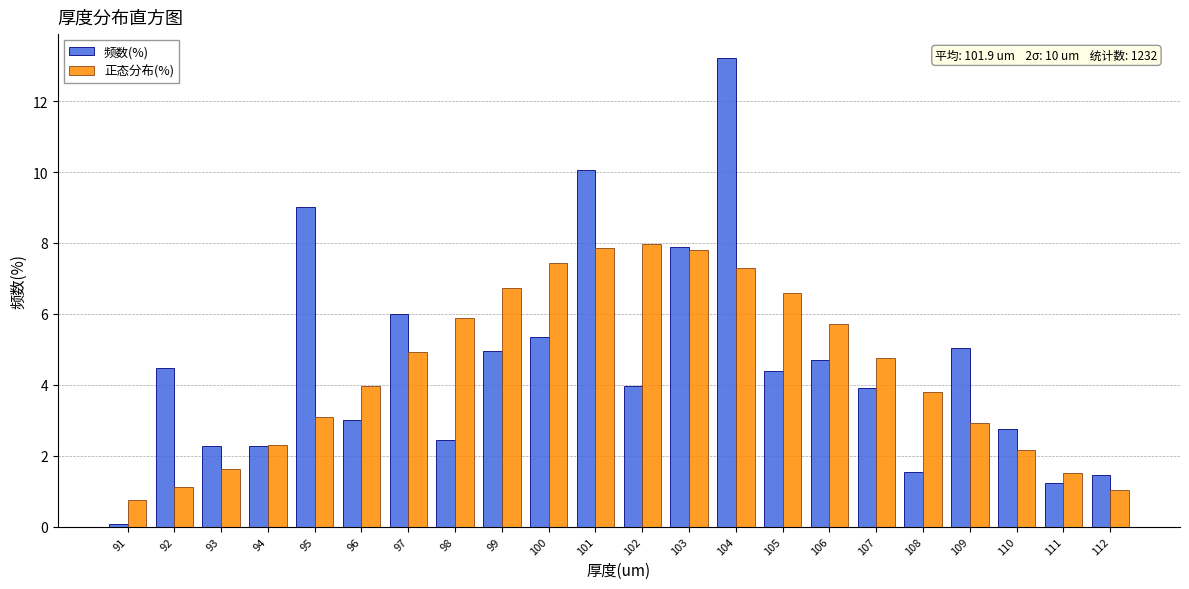

What is the total value across all series at 107?

8.6